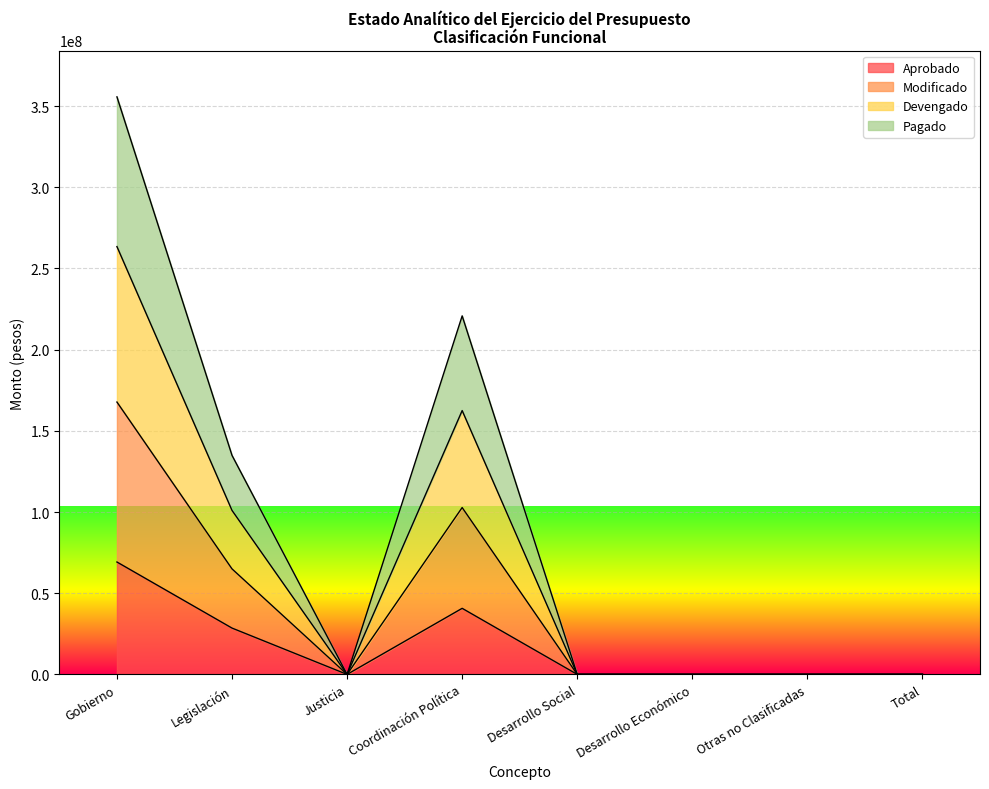

True or false: Pagado and Modificado cross at least once.

False